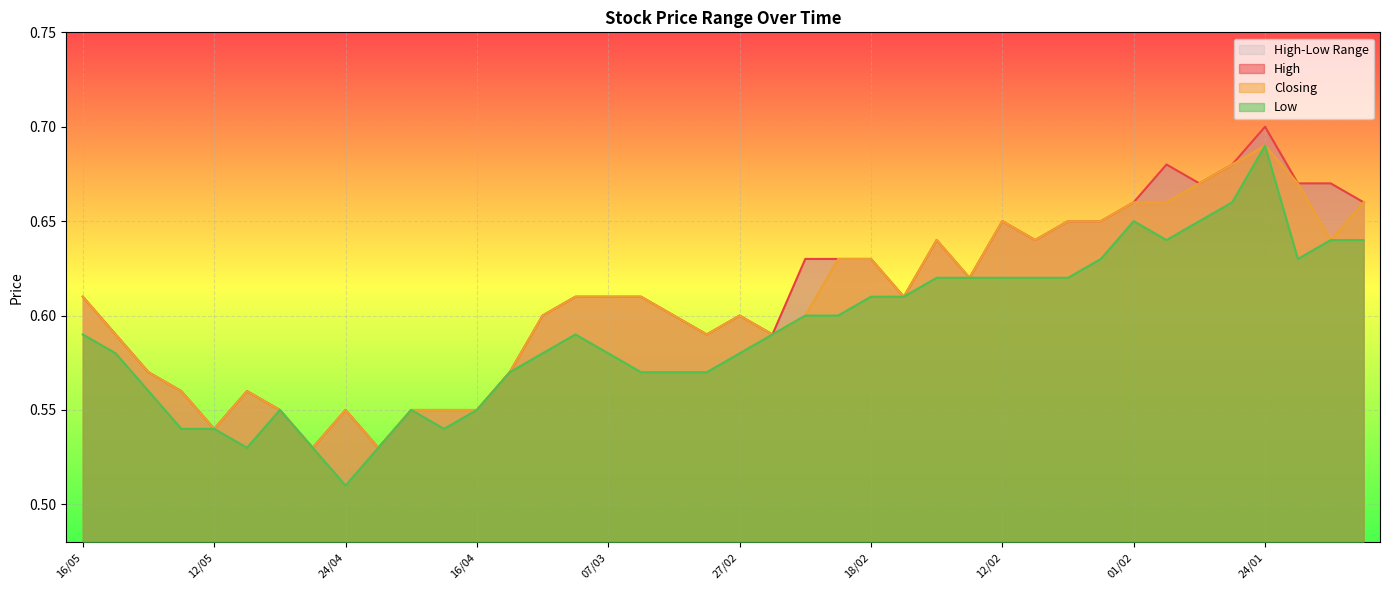

How many lines are shown in the chart?

3